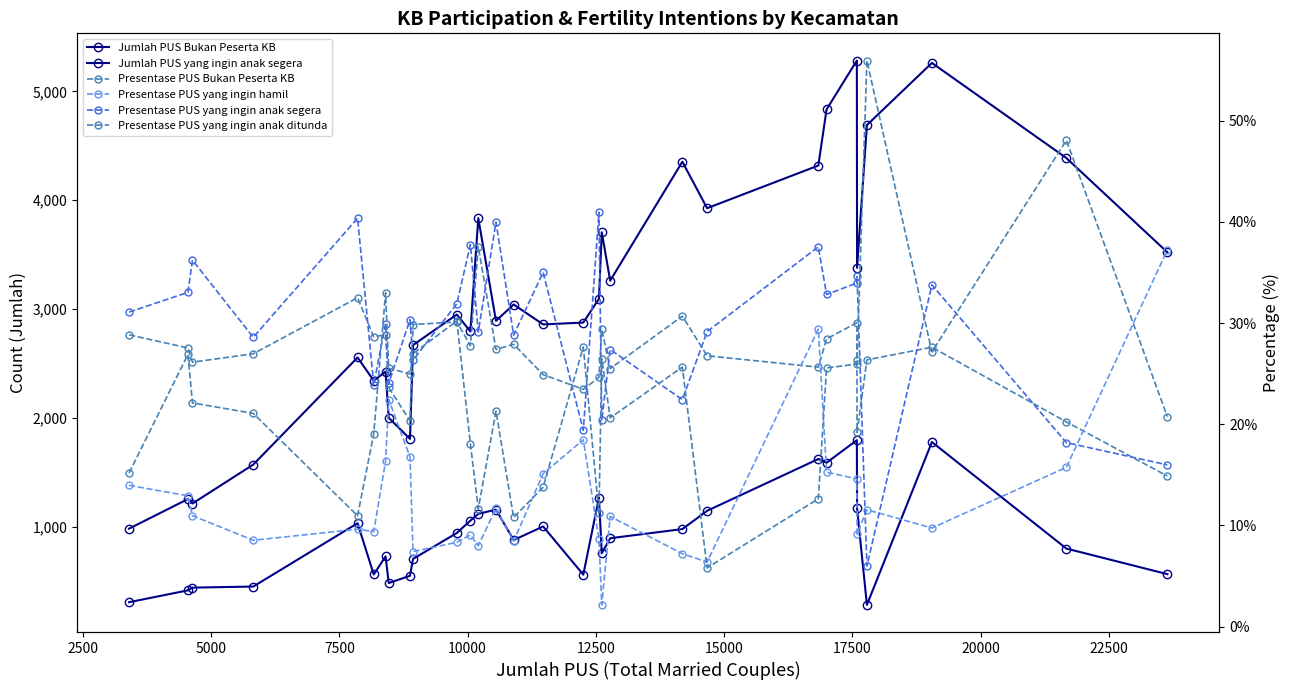

True or false: Presentase PUS yang ingin anak ditunda and Jumlah PUS Bukan Peserta KB cross at least once.

False